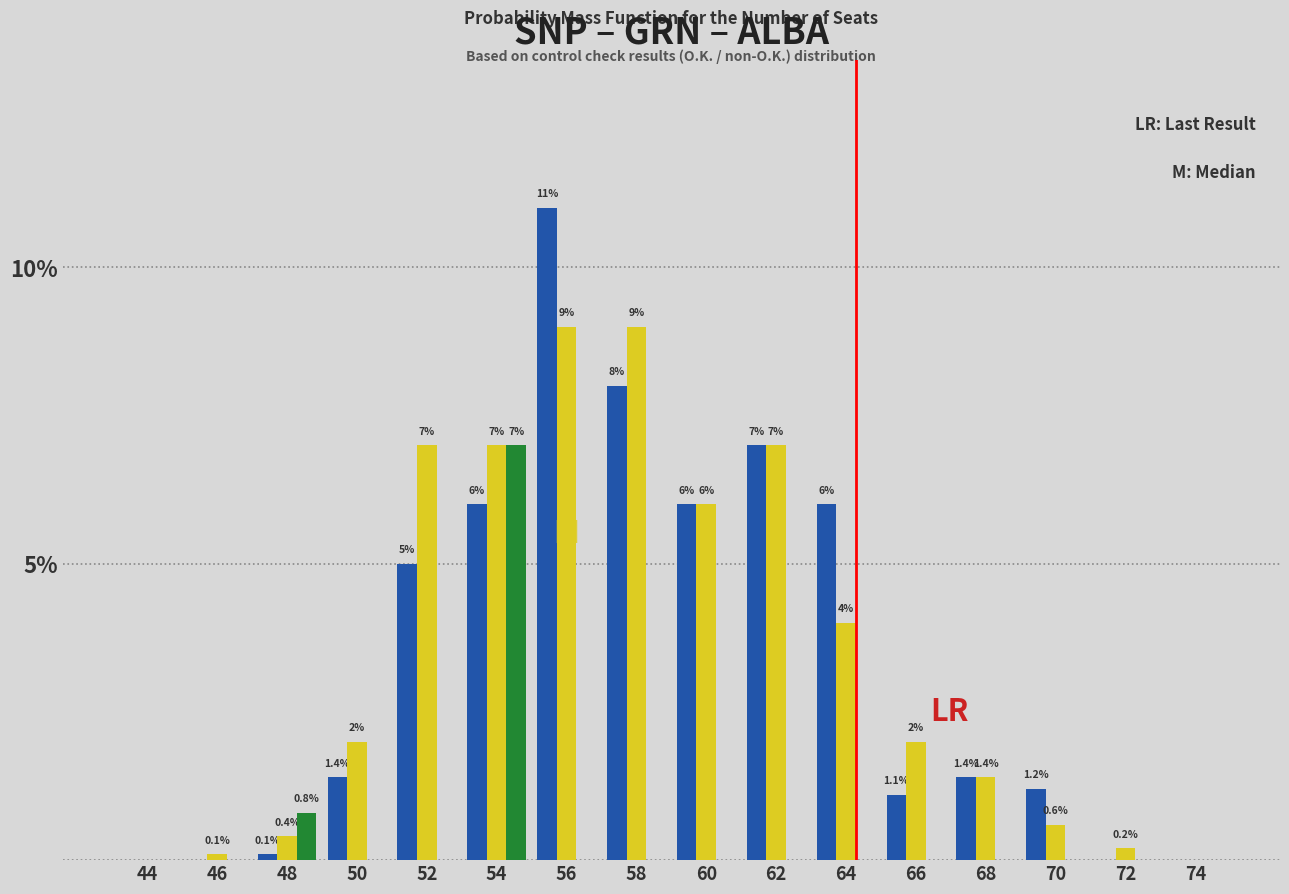

Reading left to right, list all the values displayed in this chart.

SNP: 44=0.0	46=0.0	48=0.1	50=1.4	52=5.0	54=6.0	56=11.0	58=8.0	60=6.0	62=7.0	64=6.0	66=1.1	68=1.4	70=1.2	72=0.0	74=0.0
GRN: 44=0.0	46=0.1	48=0.4	50=2.0	52=7.0	54=7.0	56=9.0	58=9.0	60=6.0	62=7.0	64=4.0	66=2.0	68=1.4	70=0.6	72=0.2	74=0.0
ALBA: 44=0.0	46=0.0	48=0.8	50=0.0	52=0.0	54=7.0	56=0.0	58=0.0	60=0.0	62=0.0	64=0.0	66=0.0	68=0.0	70=0.0	72=0.0	74=0.0